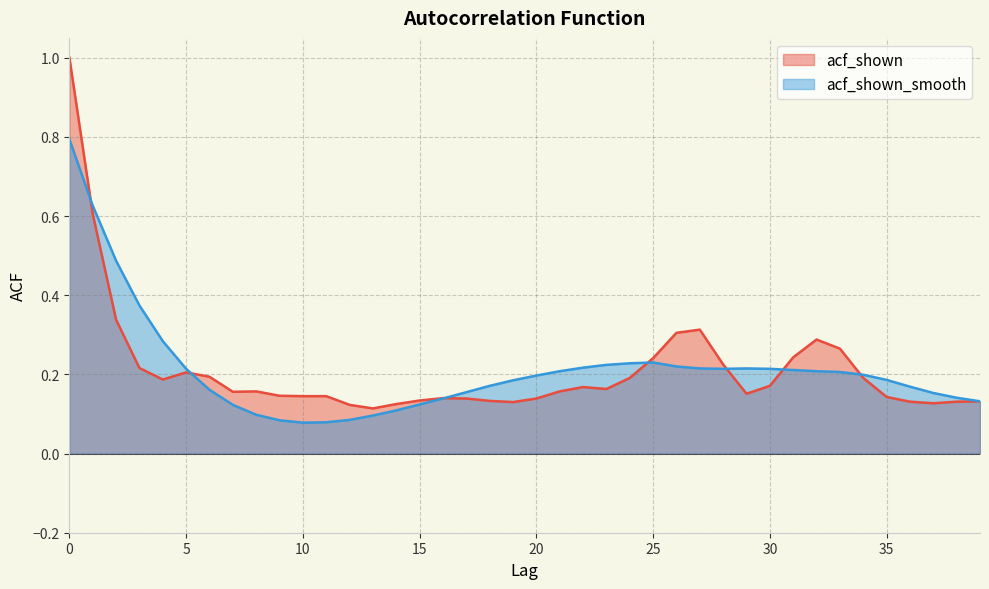

What are all the series names shown in the legend?

acf_shown, acf_shown_smooth